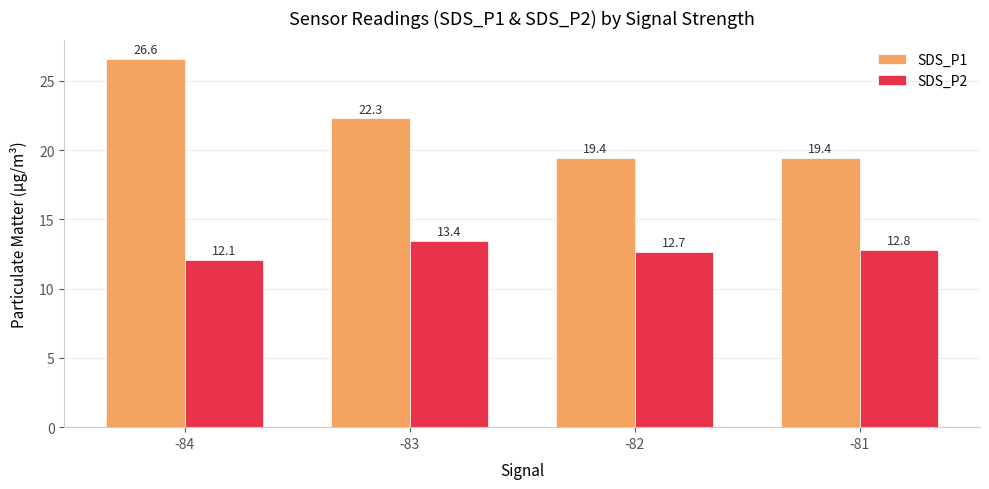

Rank the series at -81 from highest to lowest value.

SDS_P1, SDS_P2